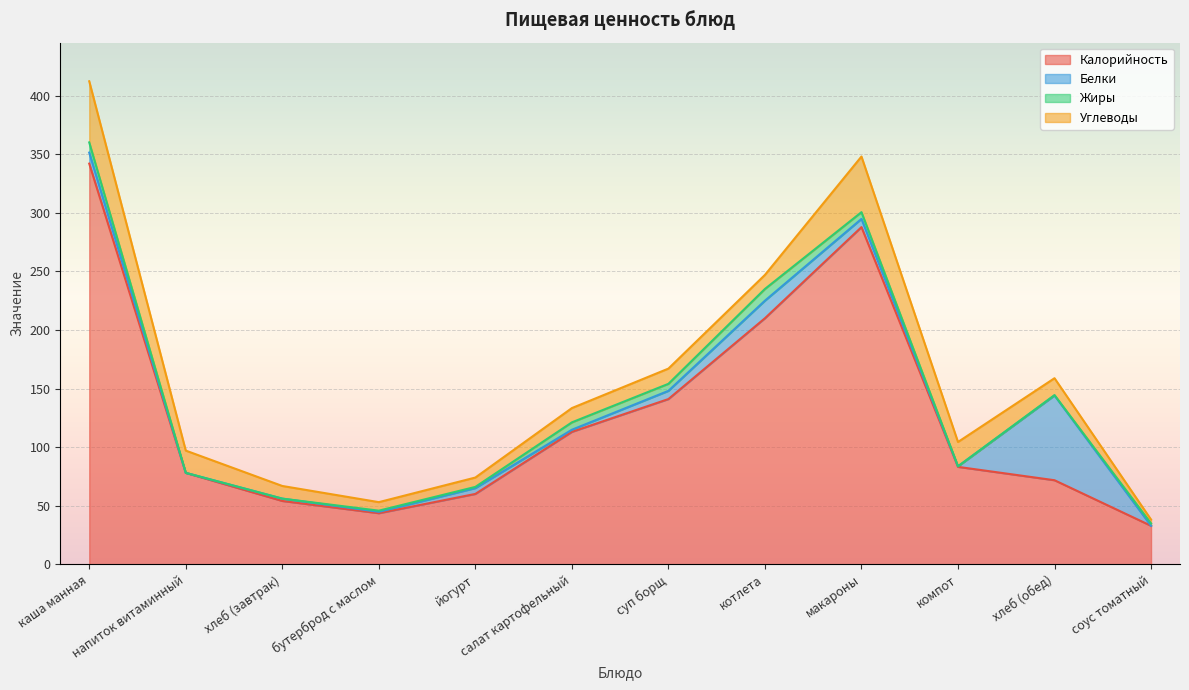

What is the sum of the Калорийность values at соус томатный and котлета?

242.8